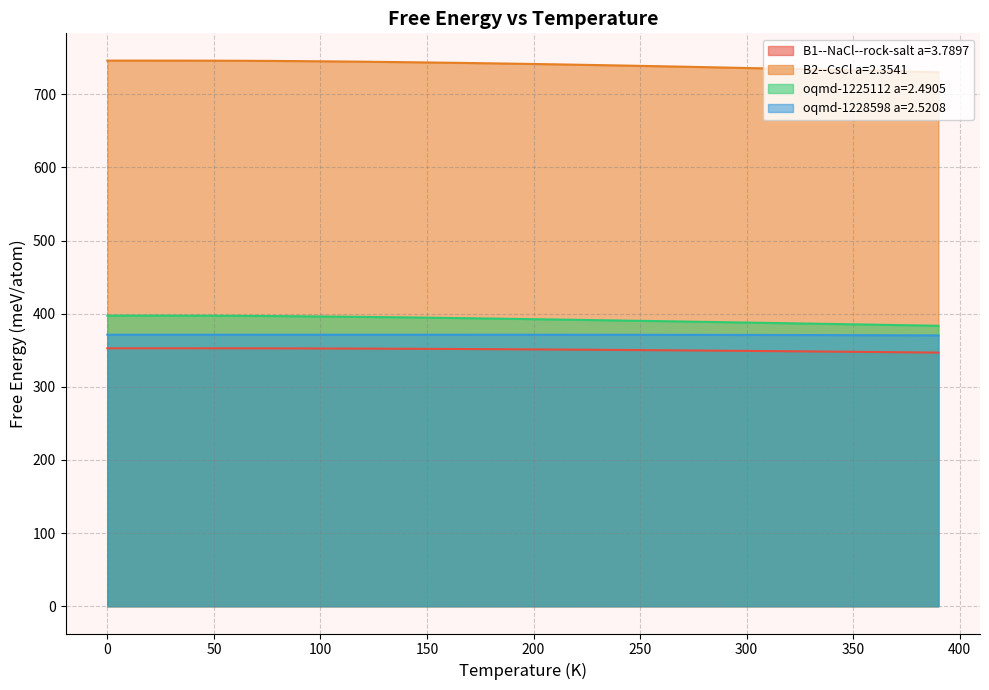

What is the maximum value for oqmd-1225112 a=2.4905?

397.4